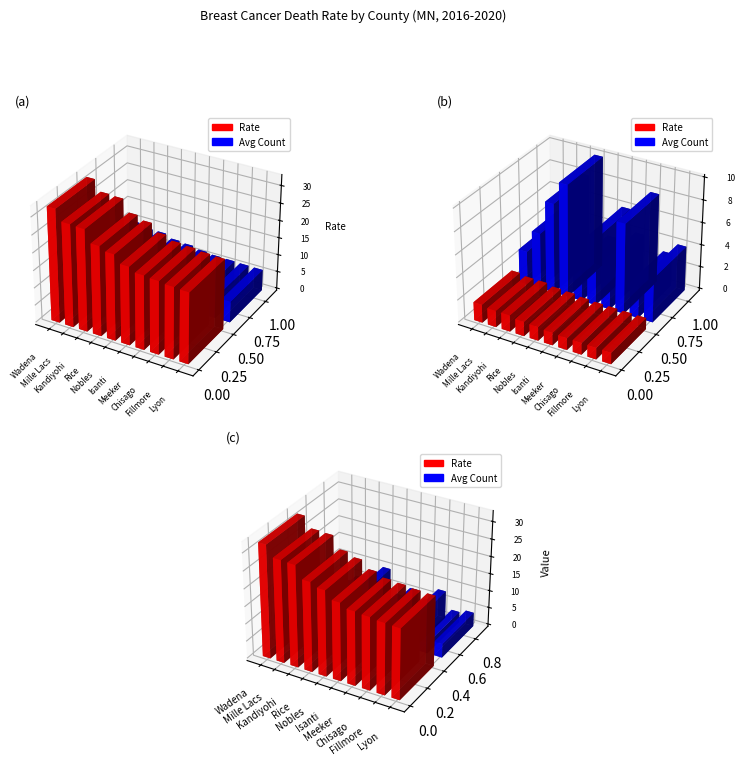

How many Avg Annual Count values are between 3 and 8?

9